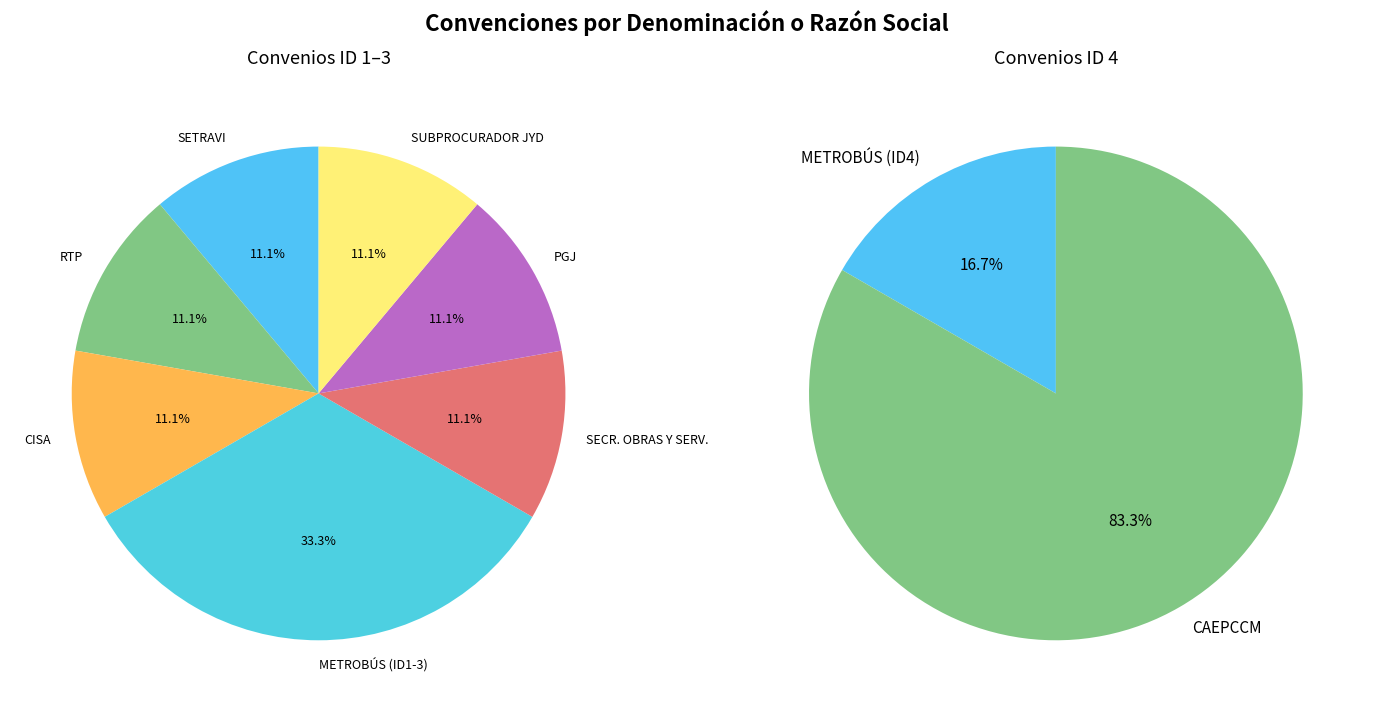

Do CISA and RTP together represent more than half of the pie?

No